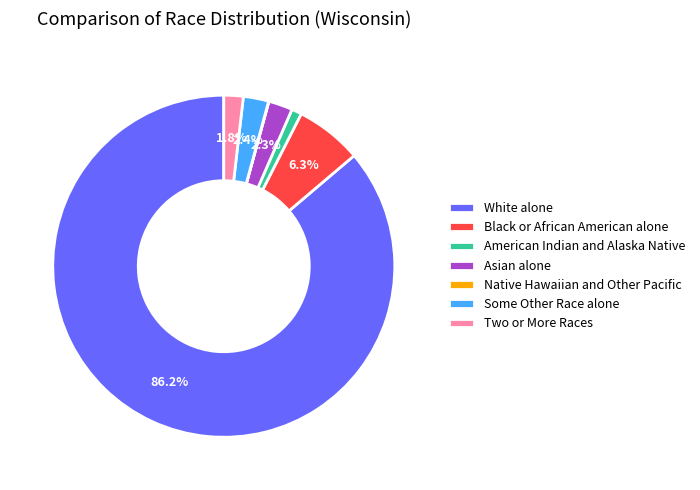

What is the total percentage of Two or More Races and Black or African American alone?

8.1%